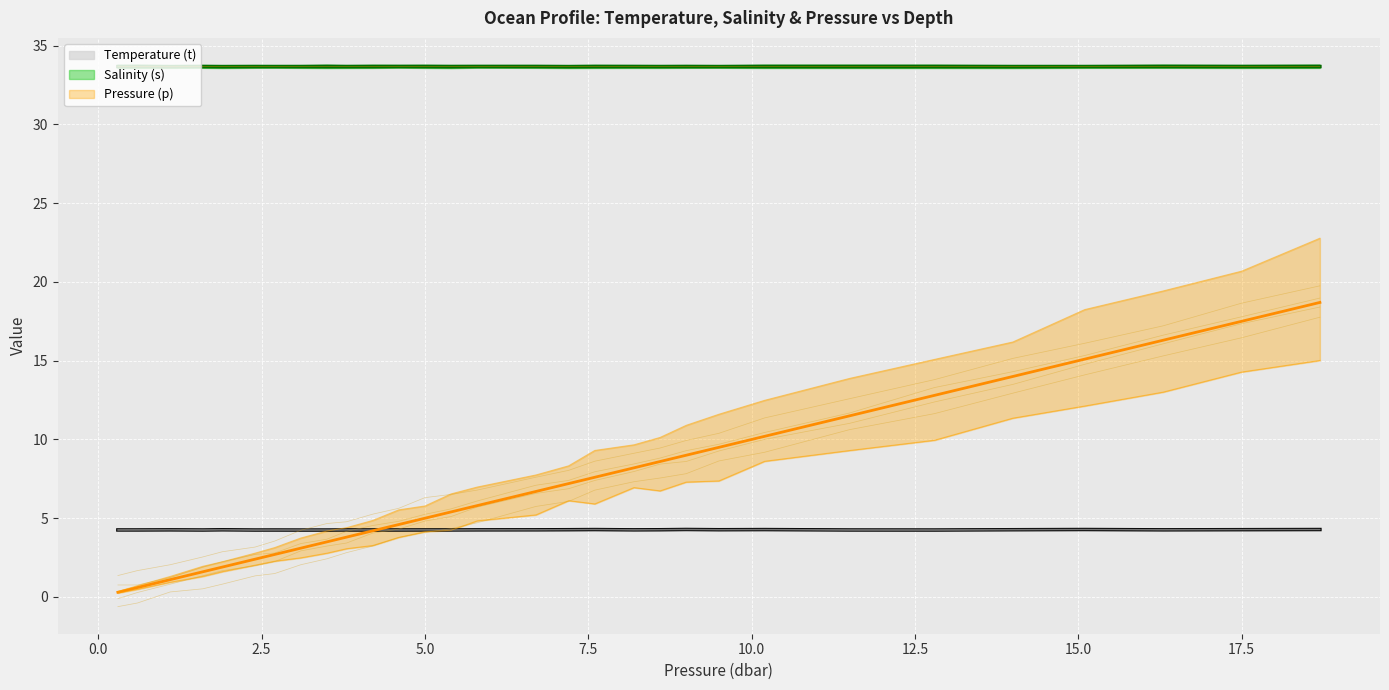

List the labels in order of Salinity (s) value, smallest first.

1.1, 7.2, 14.0, 1.9, 2.7, 3.8, 4.2, 5.4, 9.0, 9.5, 1.6, 2.4, 3.1, 11.5, 0.3, 0.6, 3.5, 4.6, 5.0, 5.8, 7.6, 10.2, 12.8, 6.7, 8.6, 15.1, 17.5, 18.7, 8.2, 16.3